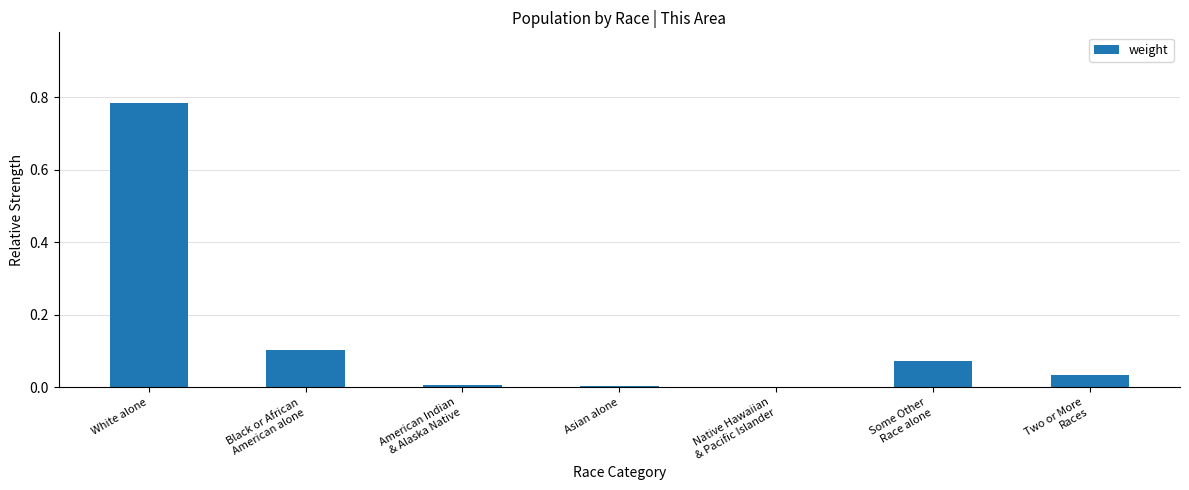

Which has a higher value, Black or African
American alone or White alone?

White alone